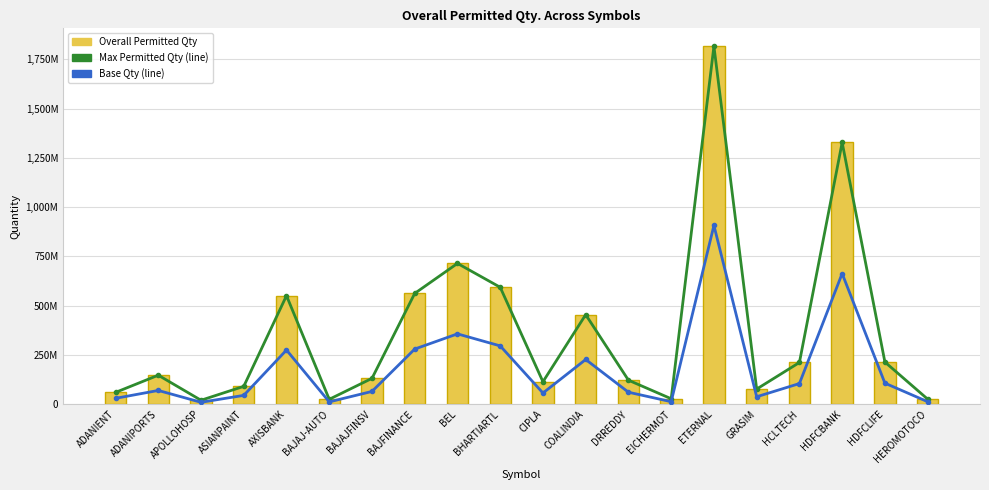

Does the chart contain any negative values?

No